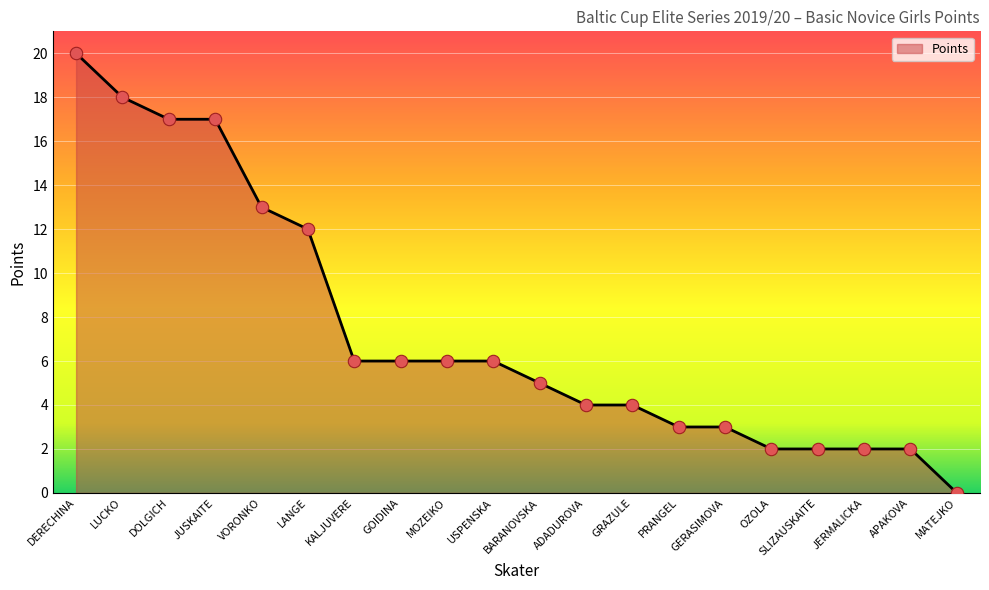

Approximately how many times larger is the value at VORONKO compared to DOLGICH?

0.8